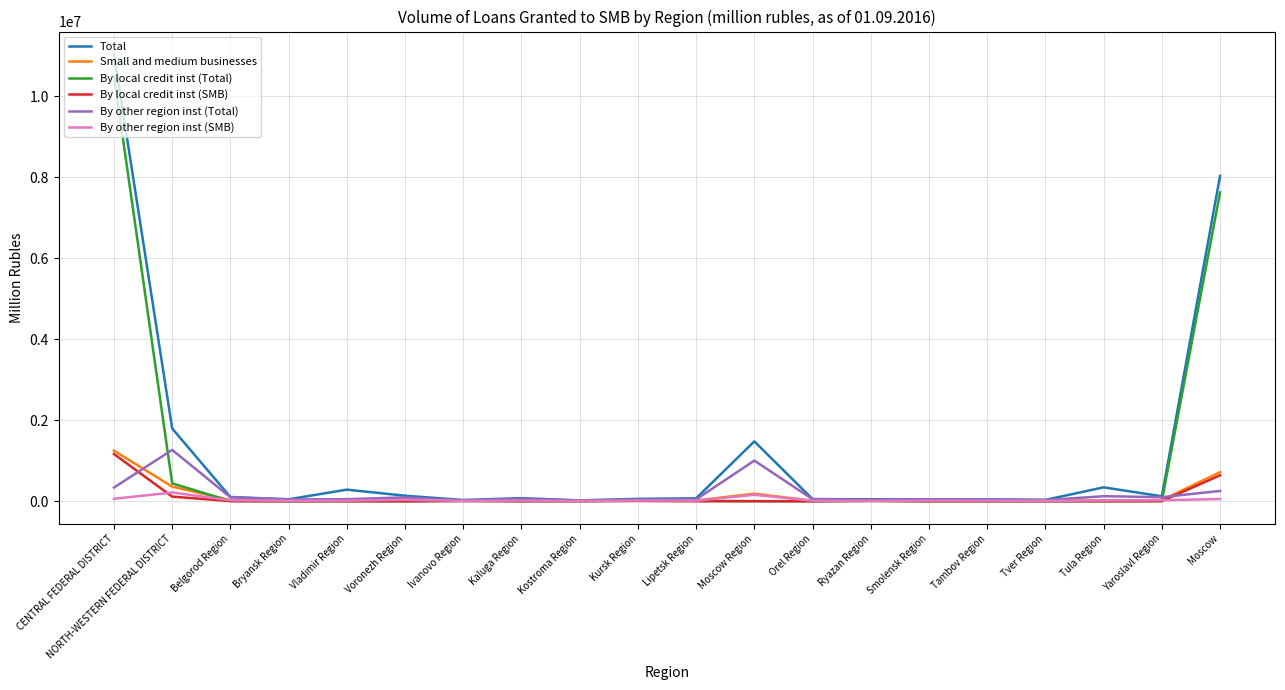

At which category is the sum across all series the highest?

CENTRAL FEDERAL DISTRICT